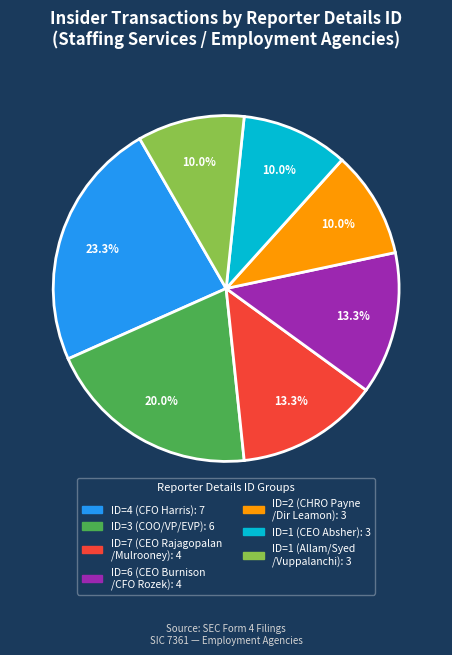

Between ID=4 (CFO Harris): 7 and ID=3 (COO/VP/EVP): 6, which is larger?

ID=4 (CFO Harris): 7